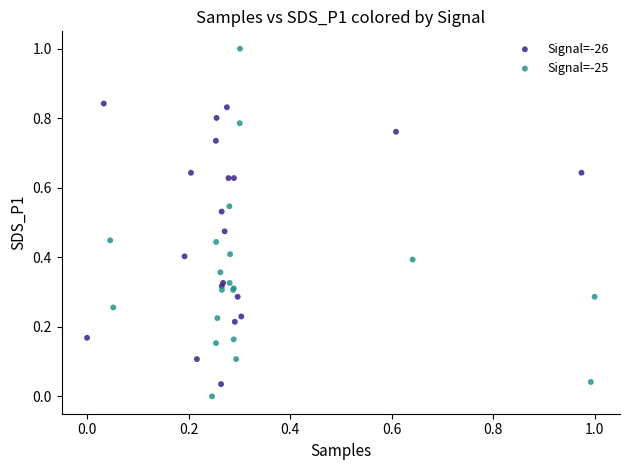

Which series has the widest spread of Y values?

Signal=-25